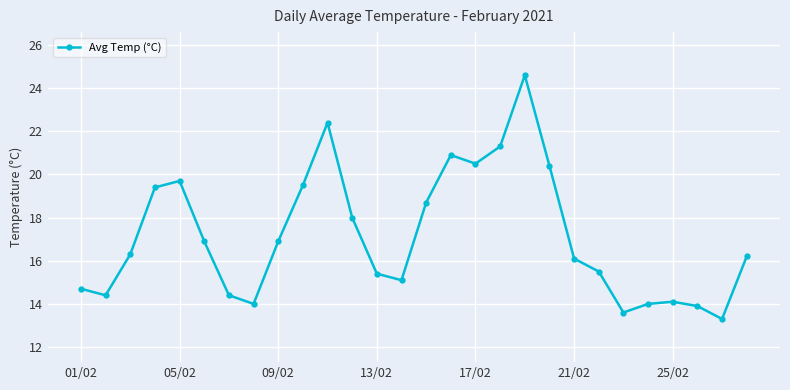

True or false: there are more than 1 points higher than both neighbors.

True